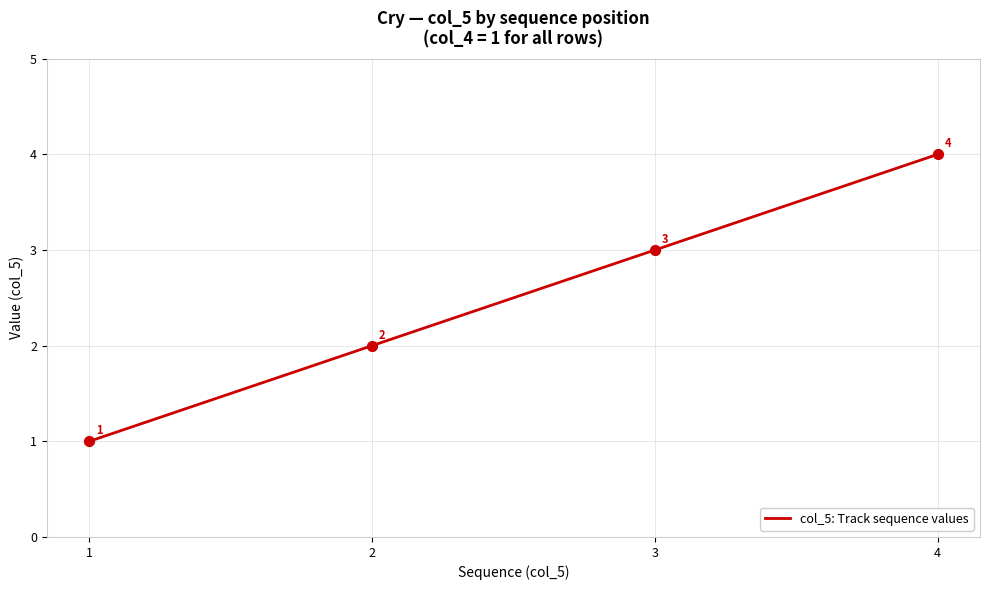

What is the change in value from 1 to 3?

+2